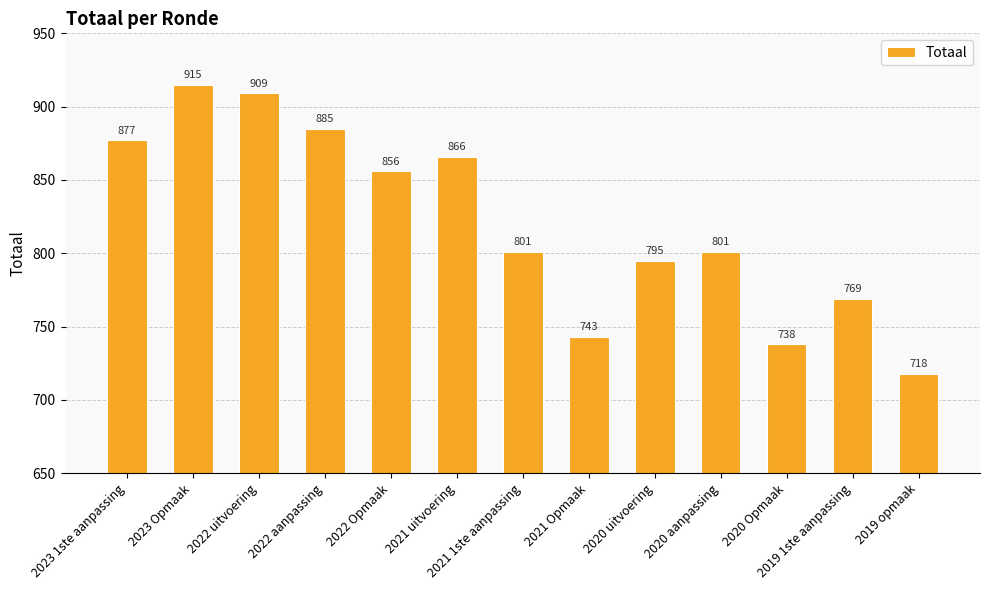

At which category does the chart reach its peak across all series?

2023 Opmaak